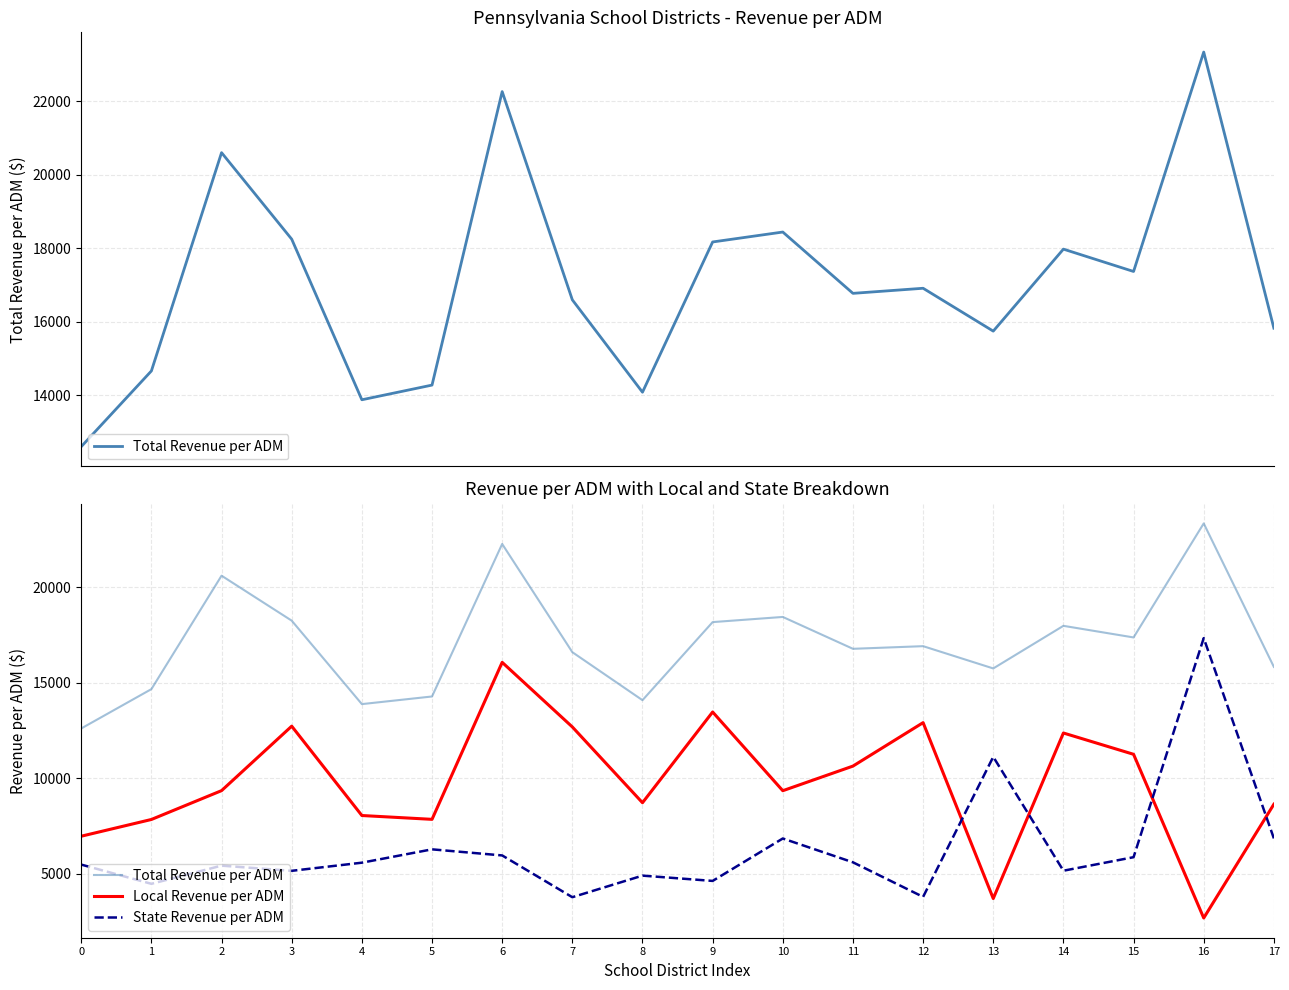

Which series has the largest range (max minus min)?

State Revenue per ADM